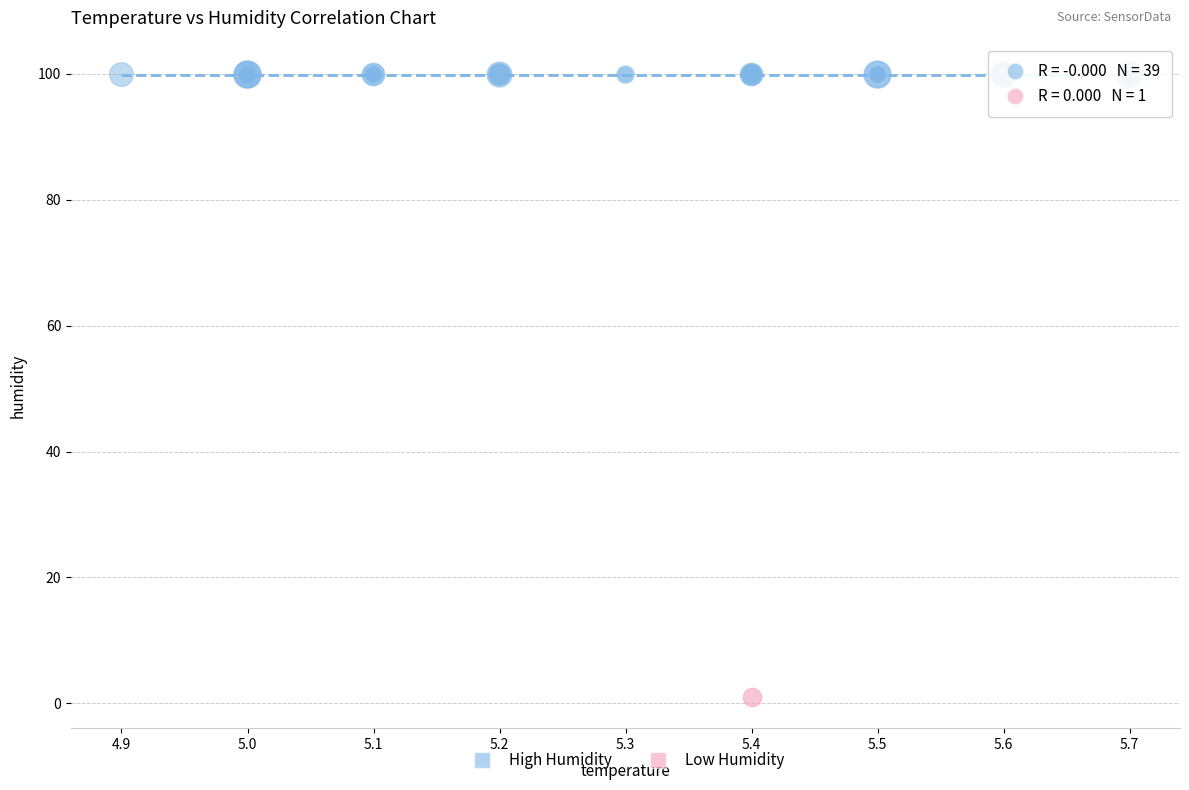

What are all the series names shown in the legend?

High Humidity, Low Humidity